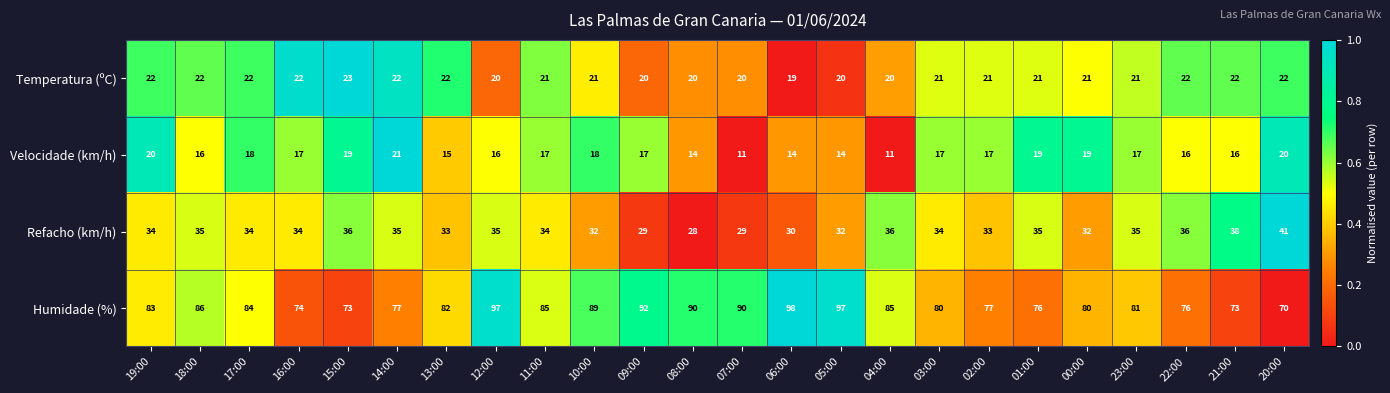

Rank the series at 10:00 from highest to lowest value.

Humidade (%), Refacho (km/h), Temperatura (ºC), Velocidade (km/h)